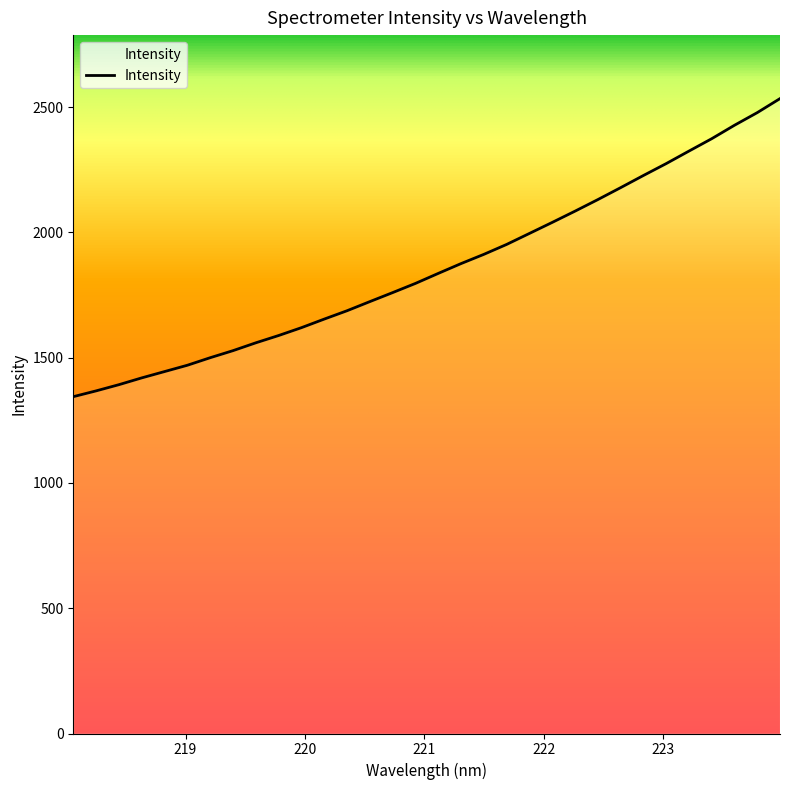

What is the maximum value shown in the chart?

2533.7